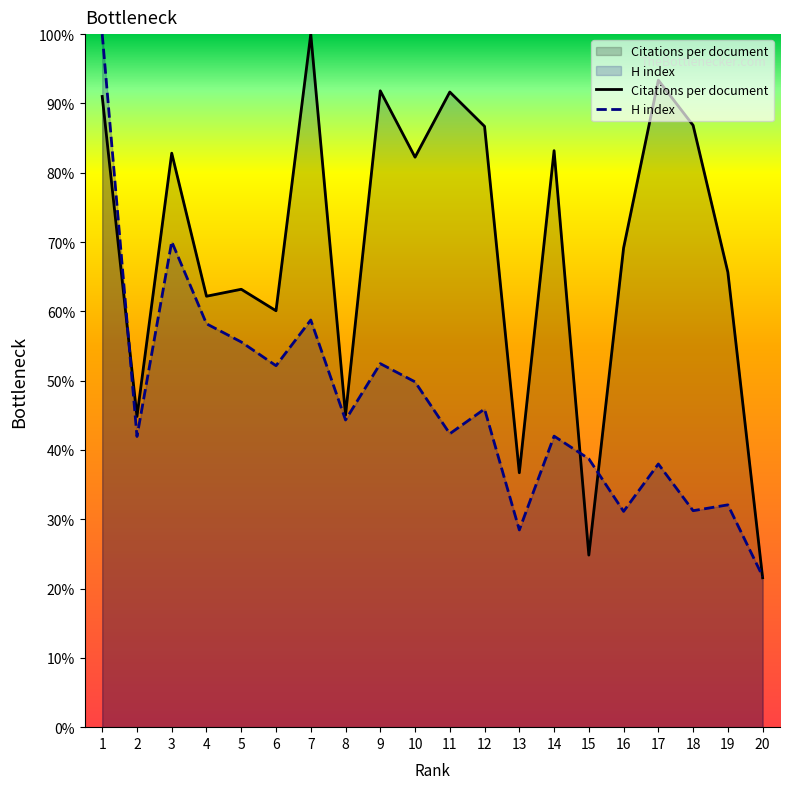

How many lines are shown in the chart?

2